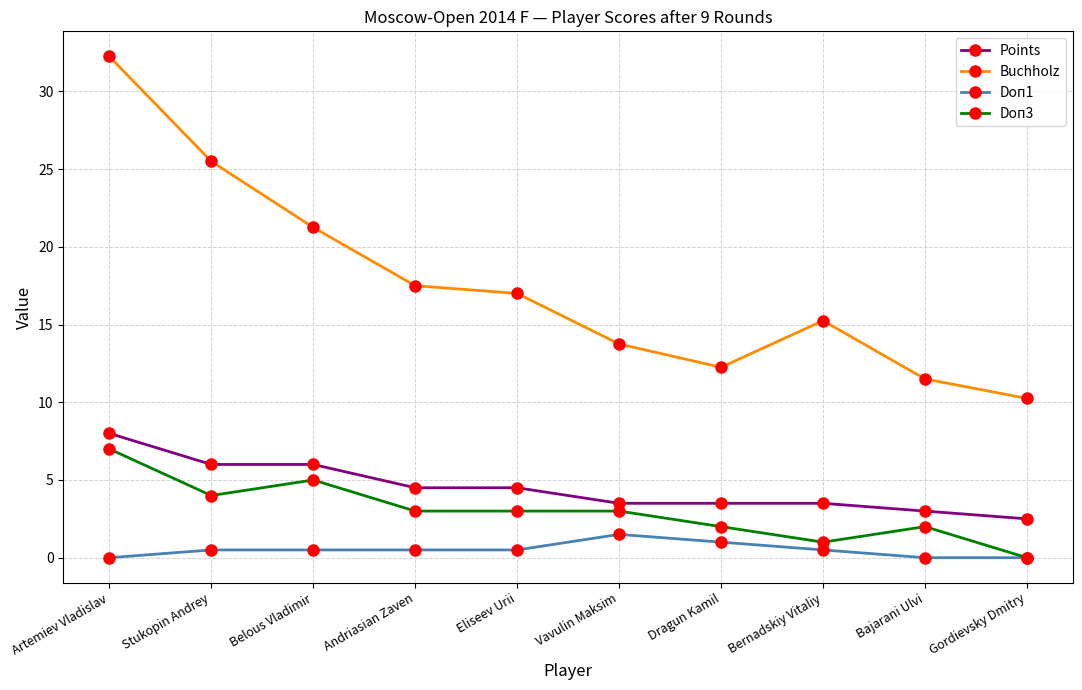

Does the chart have visible grid lines?

Yes